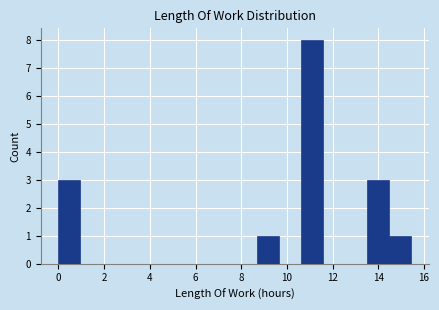

Which range on the x-axis has the tallest bar?

10.6 to 11.6